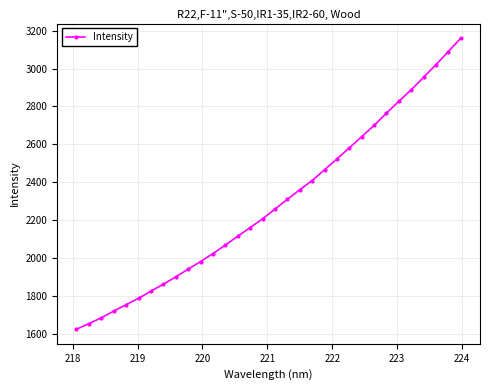

What is the maximum value shown in the chart?

3160.4